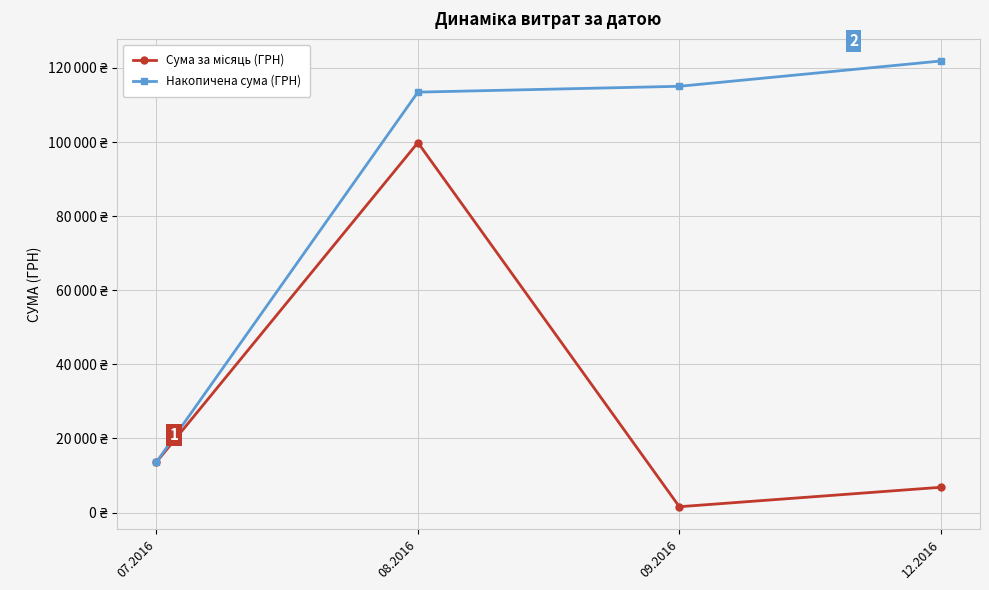

Which series has the largest total across all categories?

Накопичена сума (ГРН)